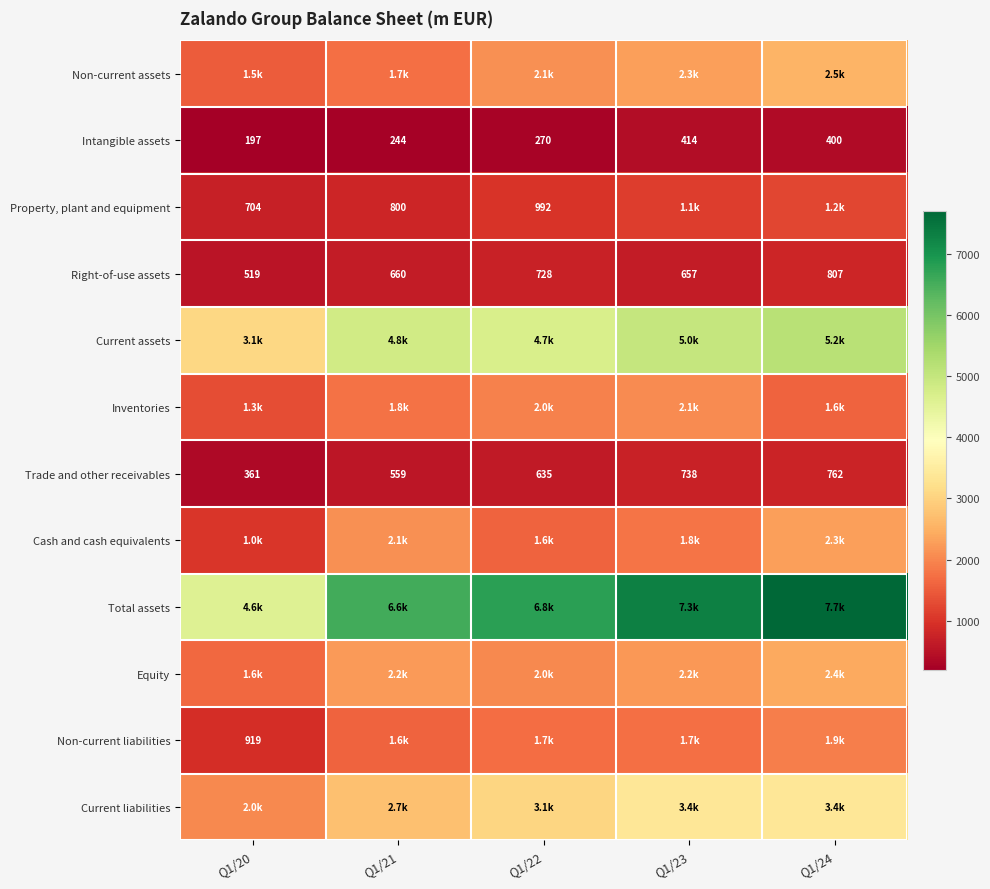

Which series has the widest spread of values?

Total assets